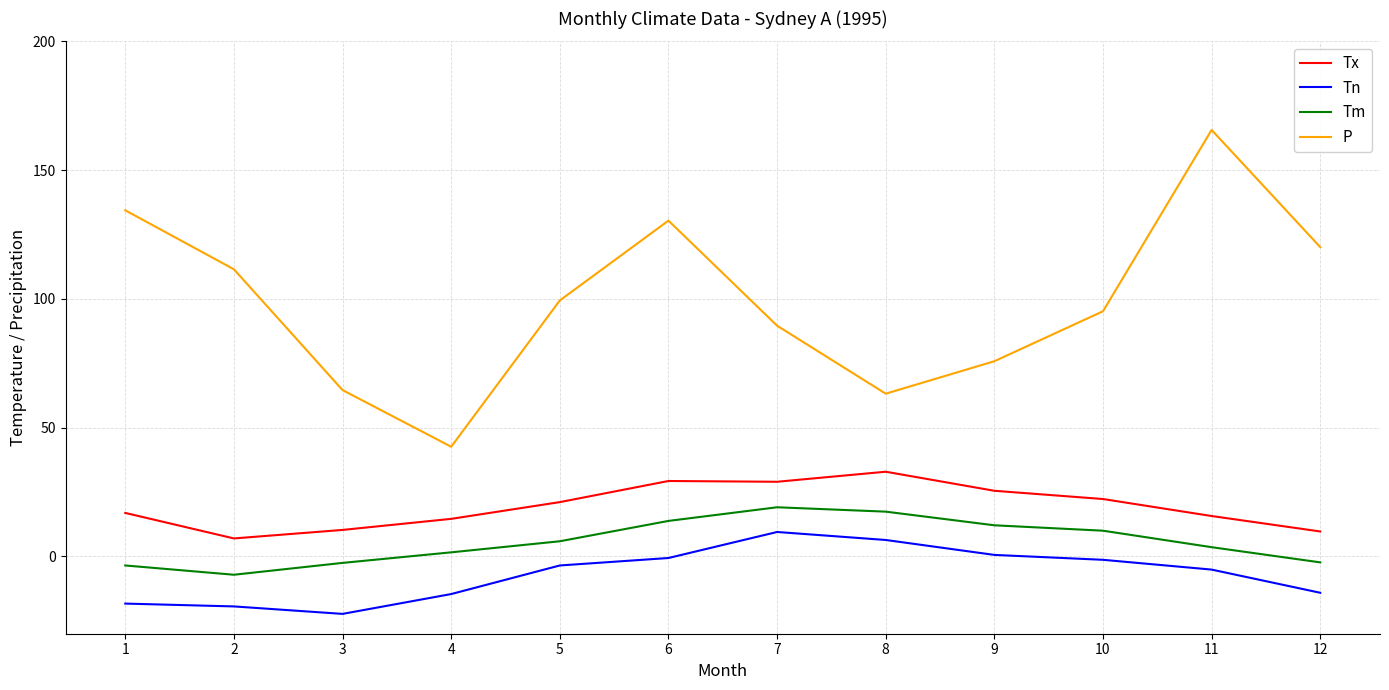

True or false: P has a value of 165.6 at 11.

True